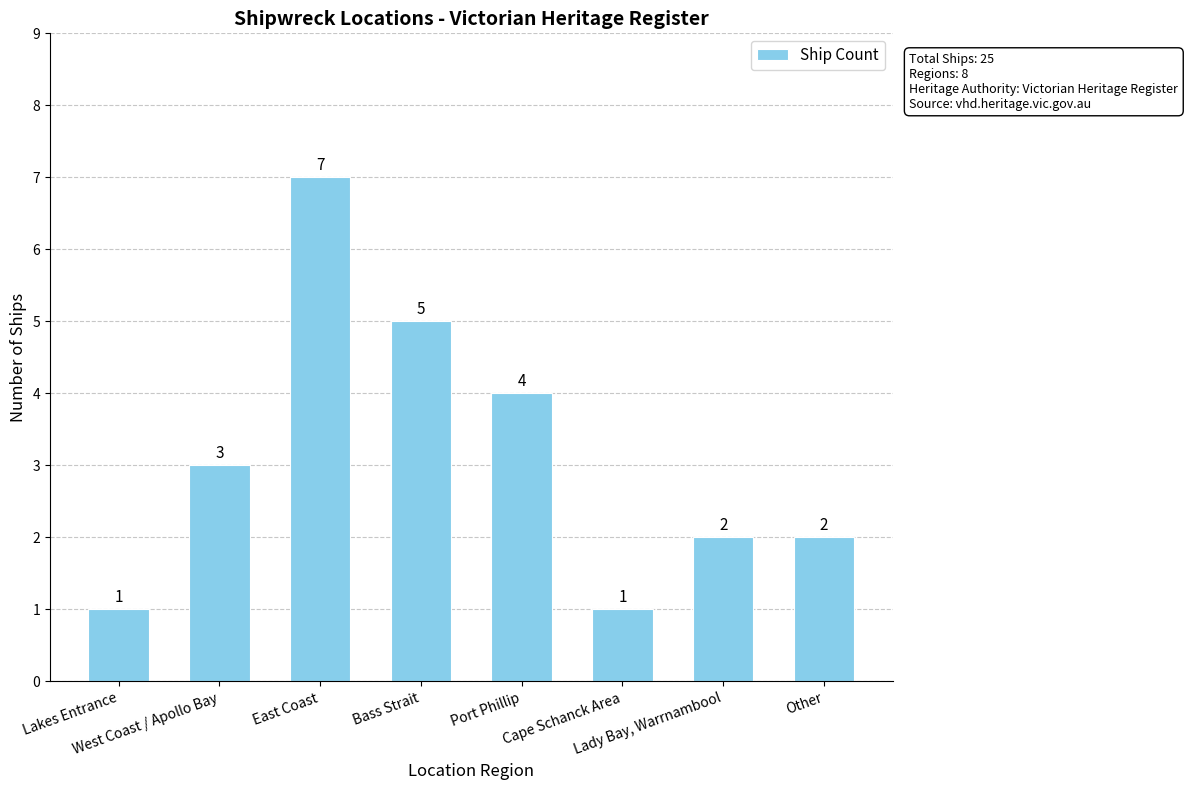

What is the maximum value shown in the chart?

7